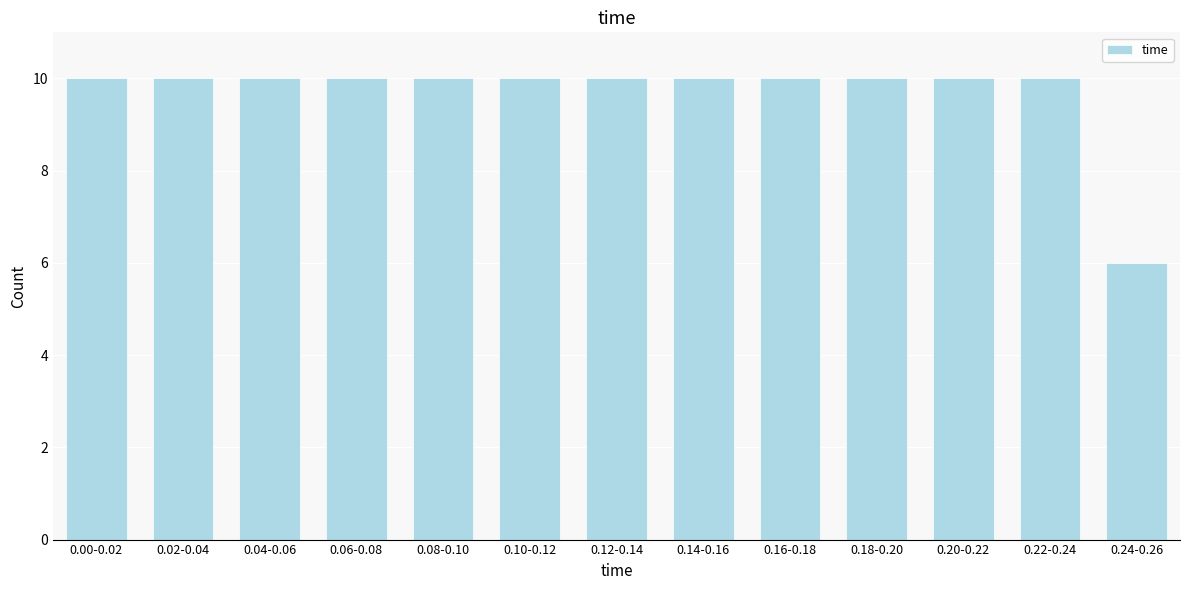

Reading right to left, extract all data points from this chart.

6	10	10	10	10	10	10	10	10	10	10	10	10